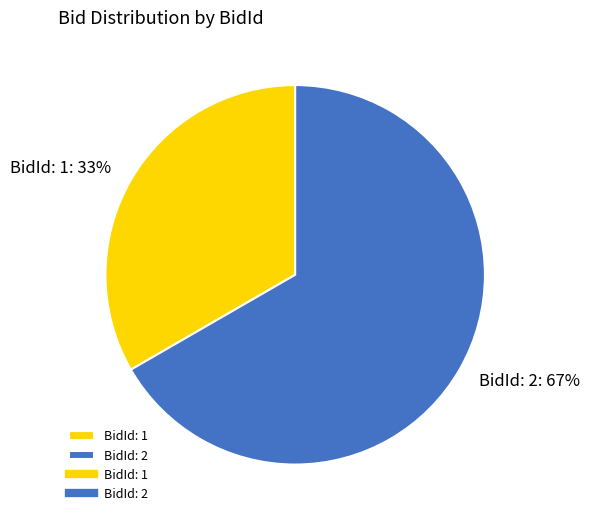

Which category accounts for the majority?

BidId: 2